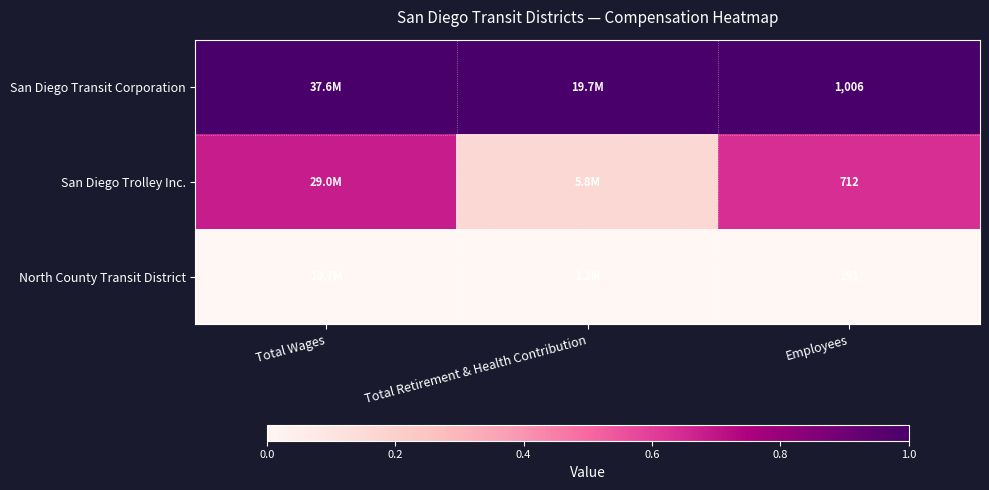

At Employees, list the series in order from smallest to largest.

North County Transit District, San Diego Trolley Inc., San Diego Transit Corporation